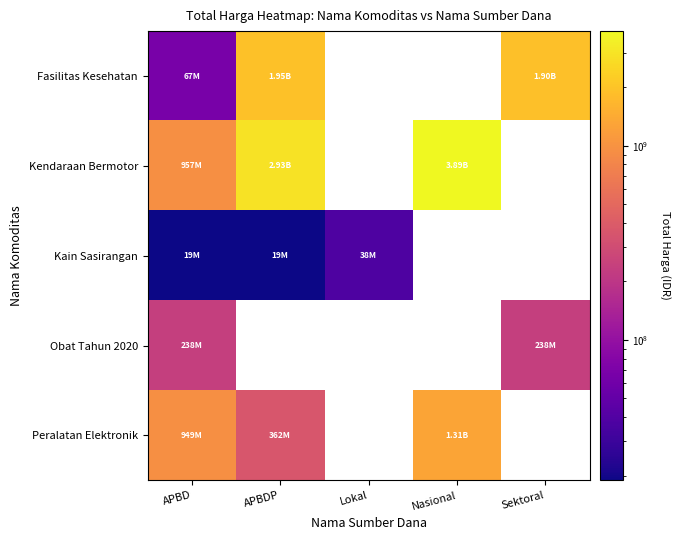

How many values in Fasilitas Kesehatan are above zero?

3